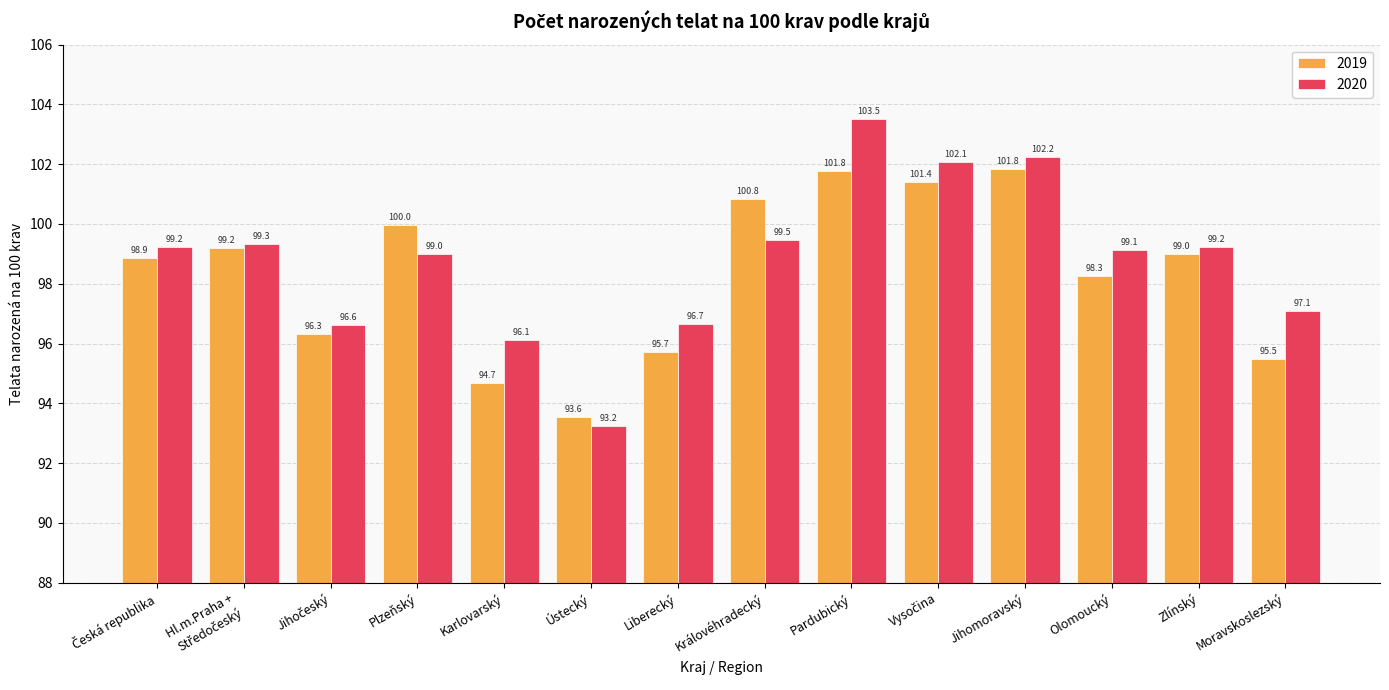

Which series has the largest total across all categories?

2020